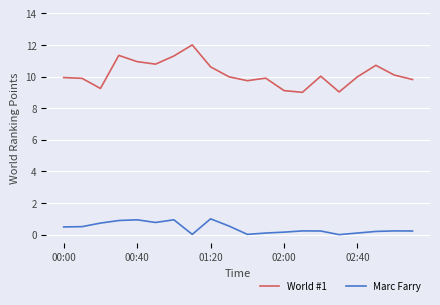

How many series are shown in this chart?

2